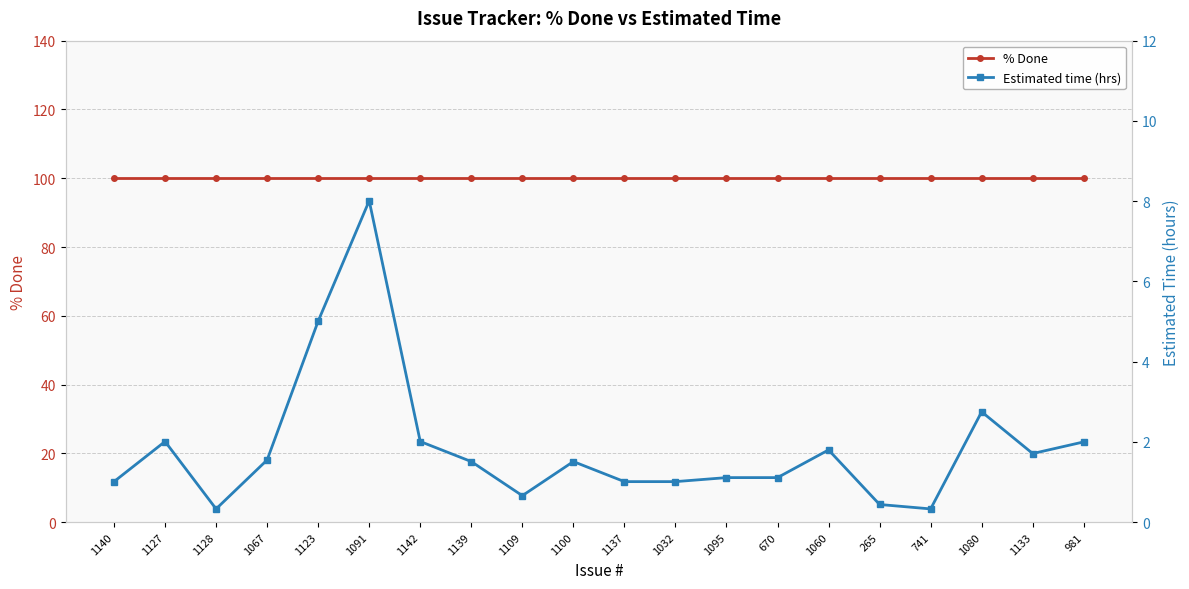

List the series in order of their overall mean, highest first.

% Done, Estimated time (hrs)